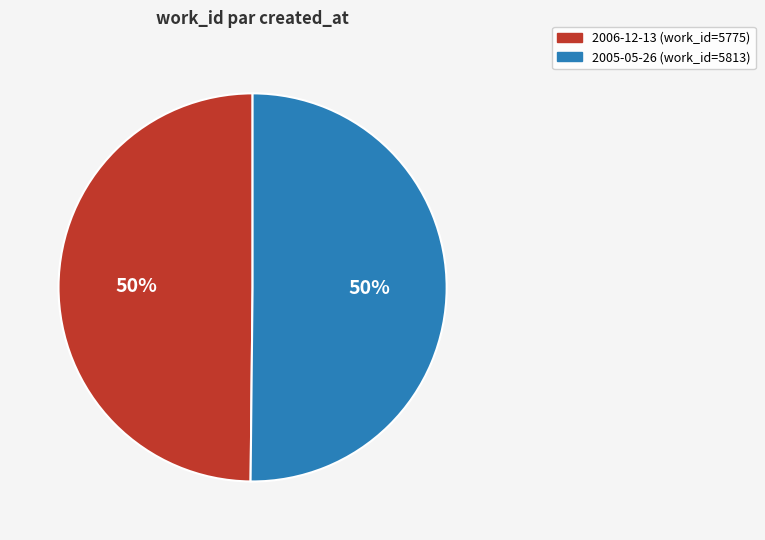

To the nearest percent, what portion does 2006-12-13 represent?

50%